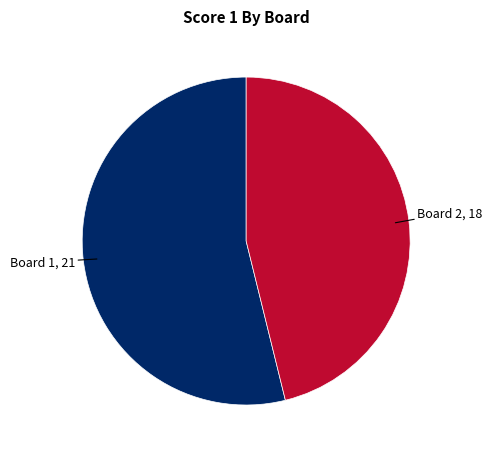

Is there any slice that represents more than half of the pie?

Yes